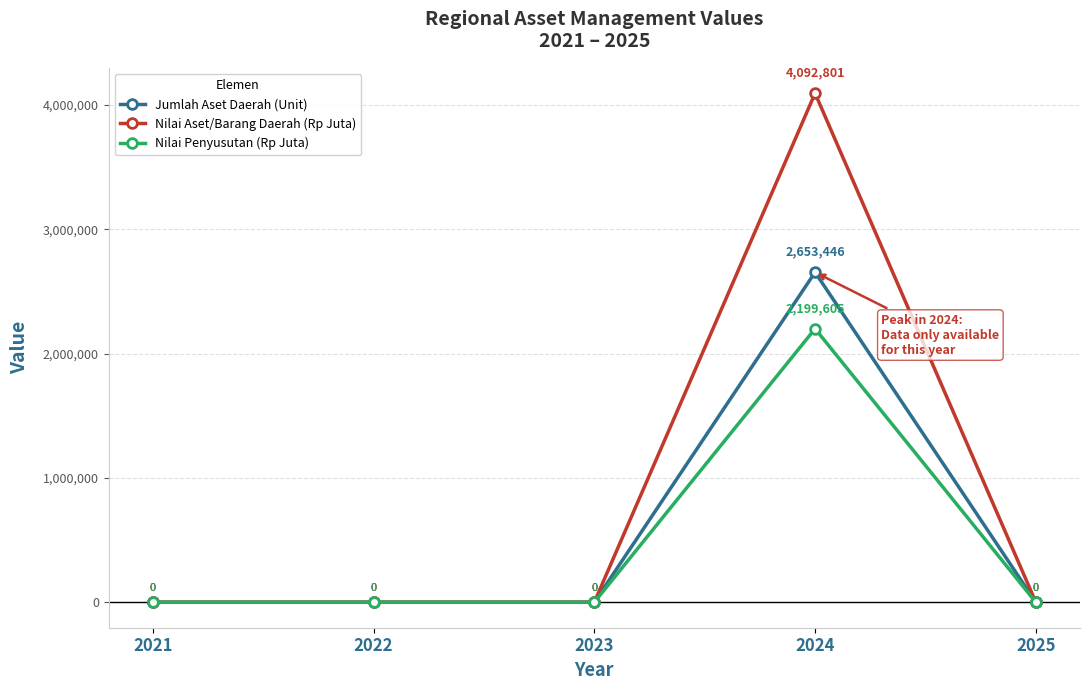

The value of Nilai Aset/Barang Daerah (Rp Juta) at 2022 is 0.0. True or false?

True